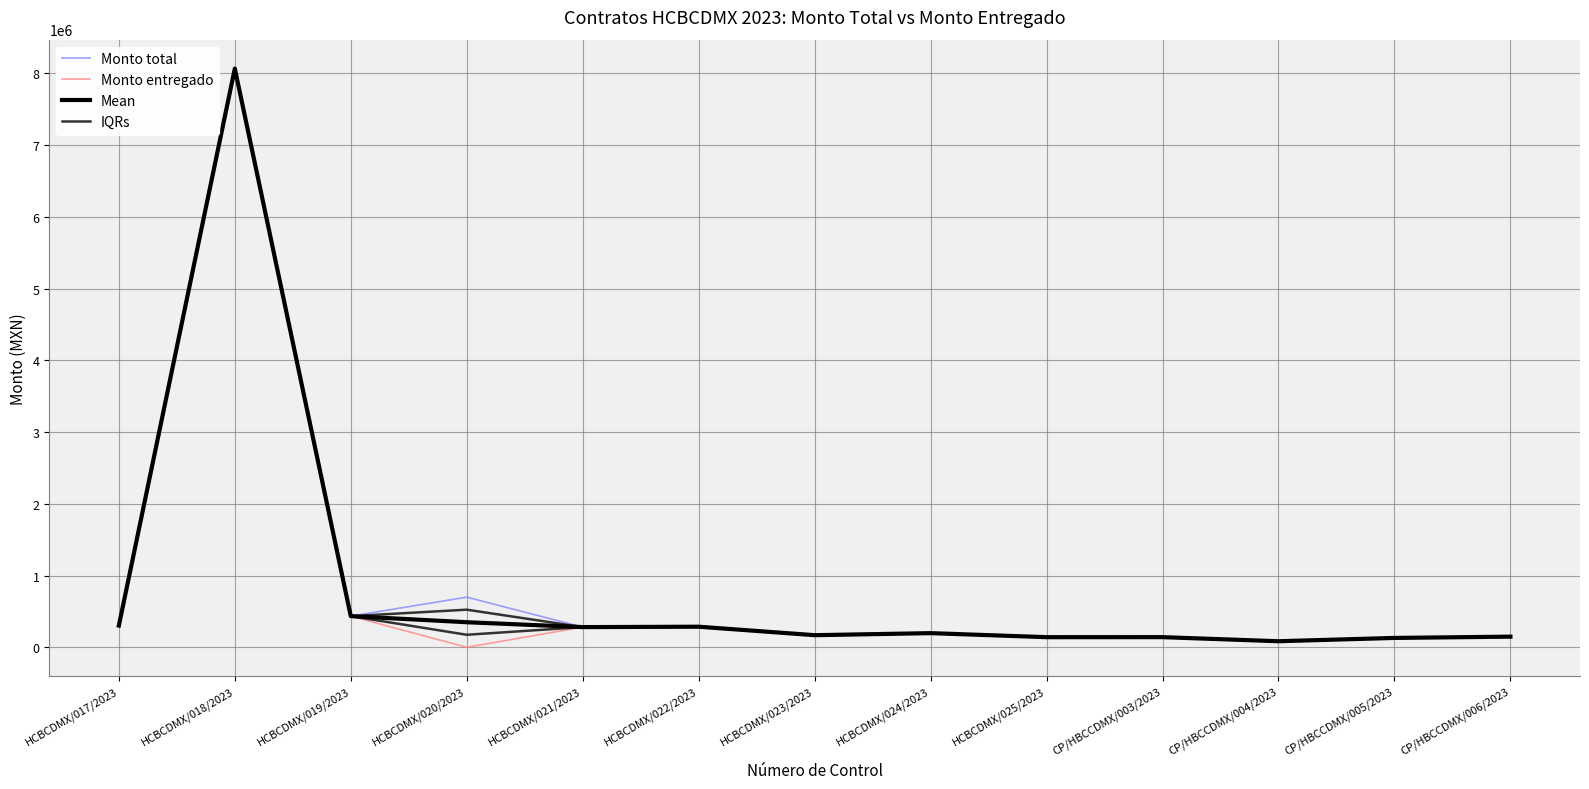

Between HCBCDMX/018/2023 and HCBCDMX/023/2023, which series saw the biggest shift?

Monto total